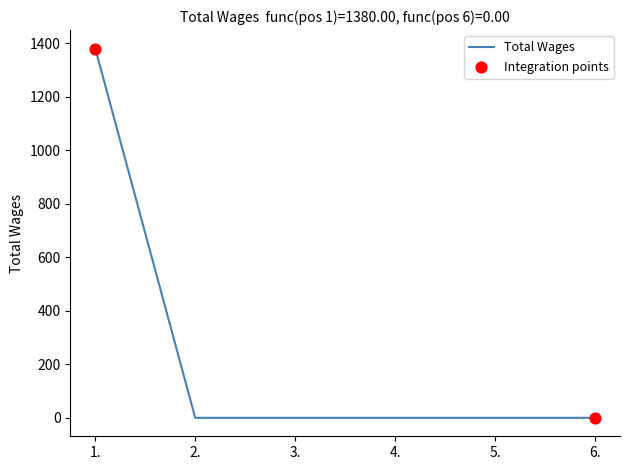

What is the change in value from 1. to 5.?

-1380